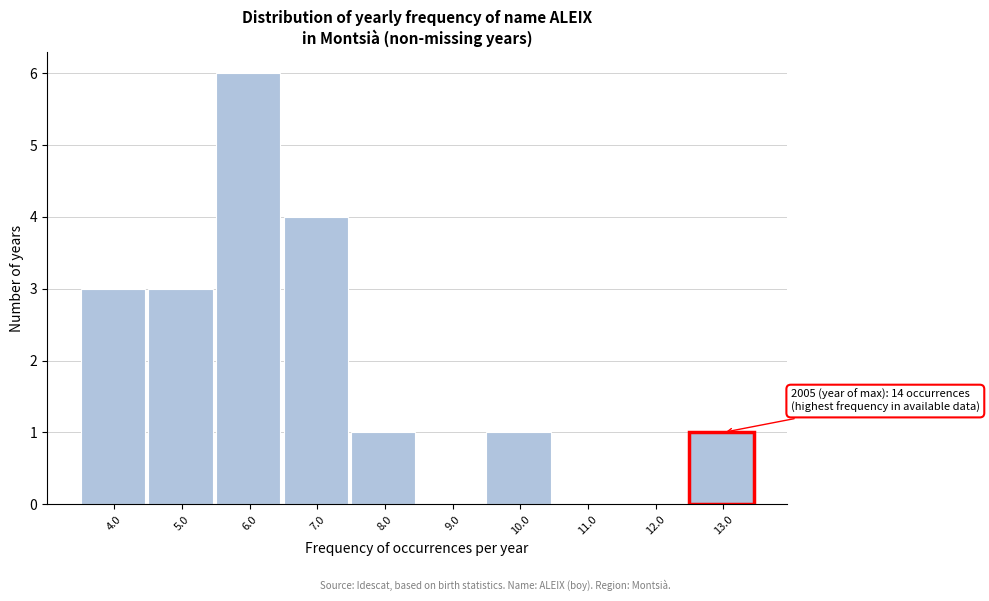

Reading right to left, transcribe all the data shown in this chart.

13.0=1	12.0=0	11.0=0	10.0=1	9.0=0	8.0=1	7.0=4	6.0=6	5.0=3	4.0=3